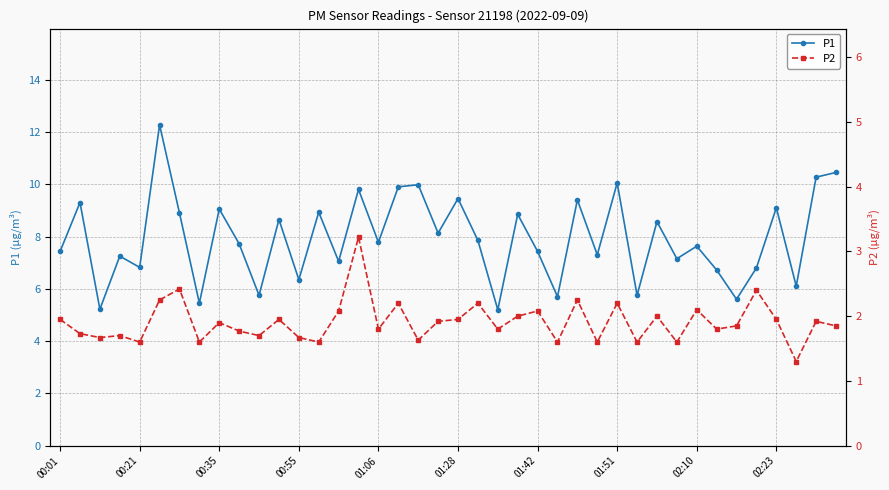

How many distinct data groups are displayed?

2